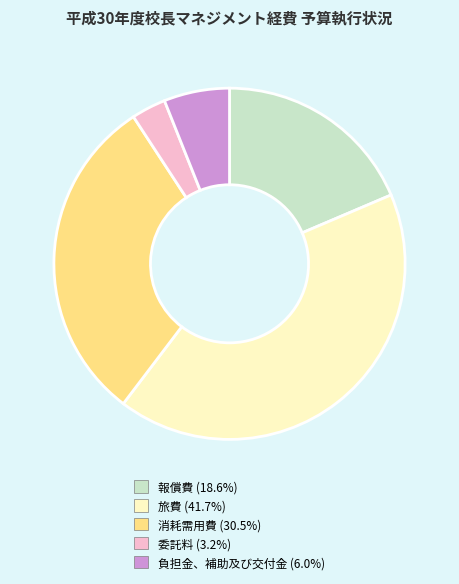

Does 旅費 represent more than half of the total?

No